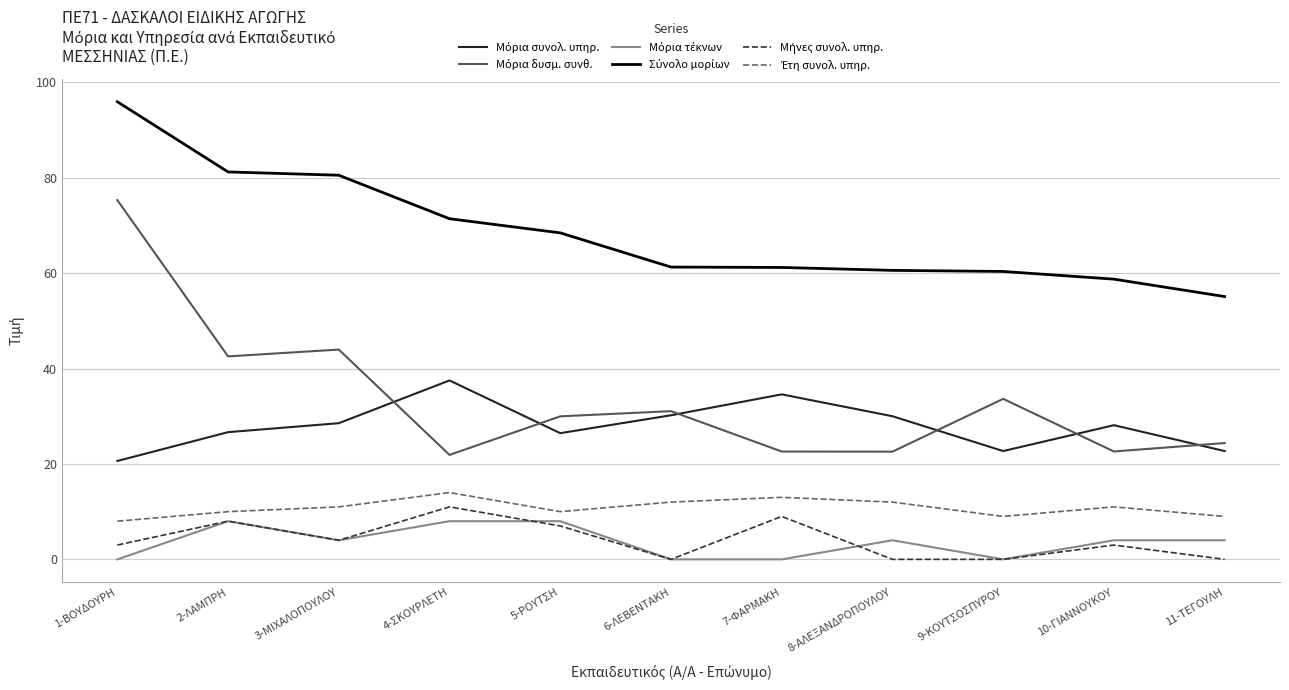

What is the spread (max minus min) of values at 10-ΓΙΑΝΝΟΥΚΟΥ?

55.7